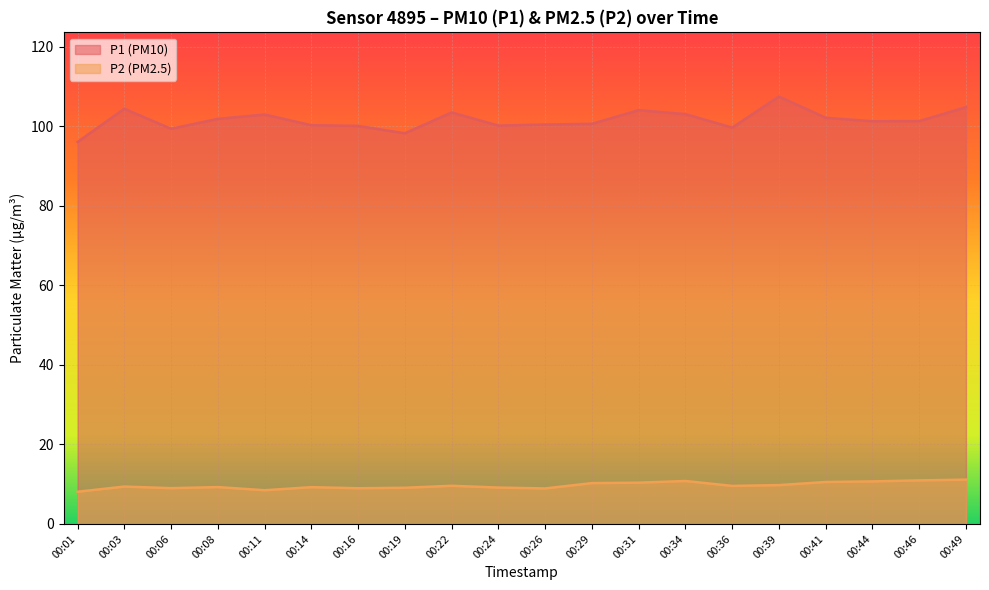

The P1 series shows 104.4 at 00:03. True or false?

True